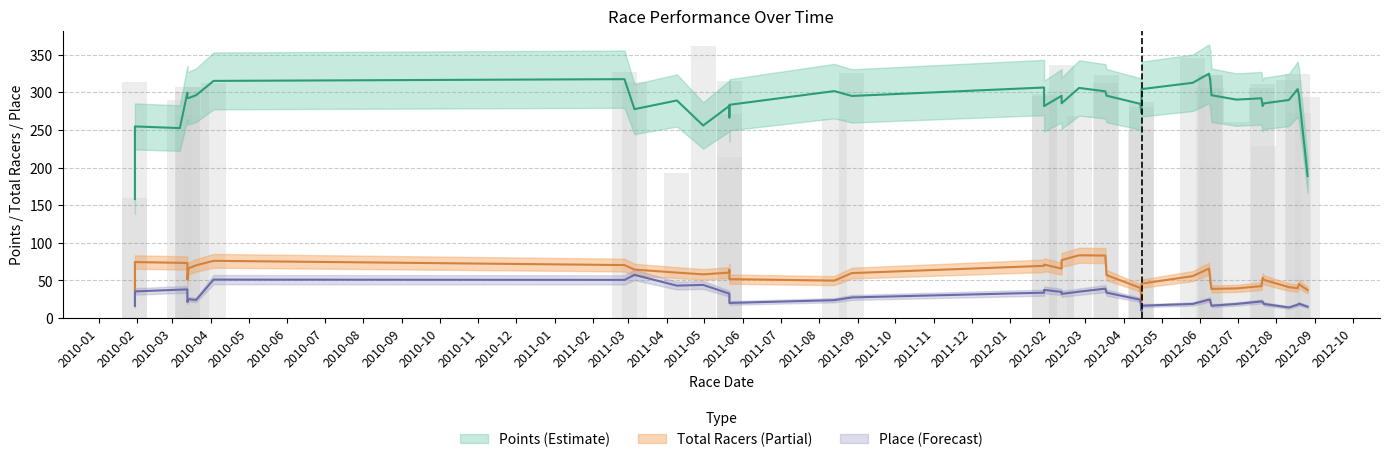

Which series changed the most between 2011-08-13 and 2012-02-25?

Total Racers